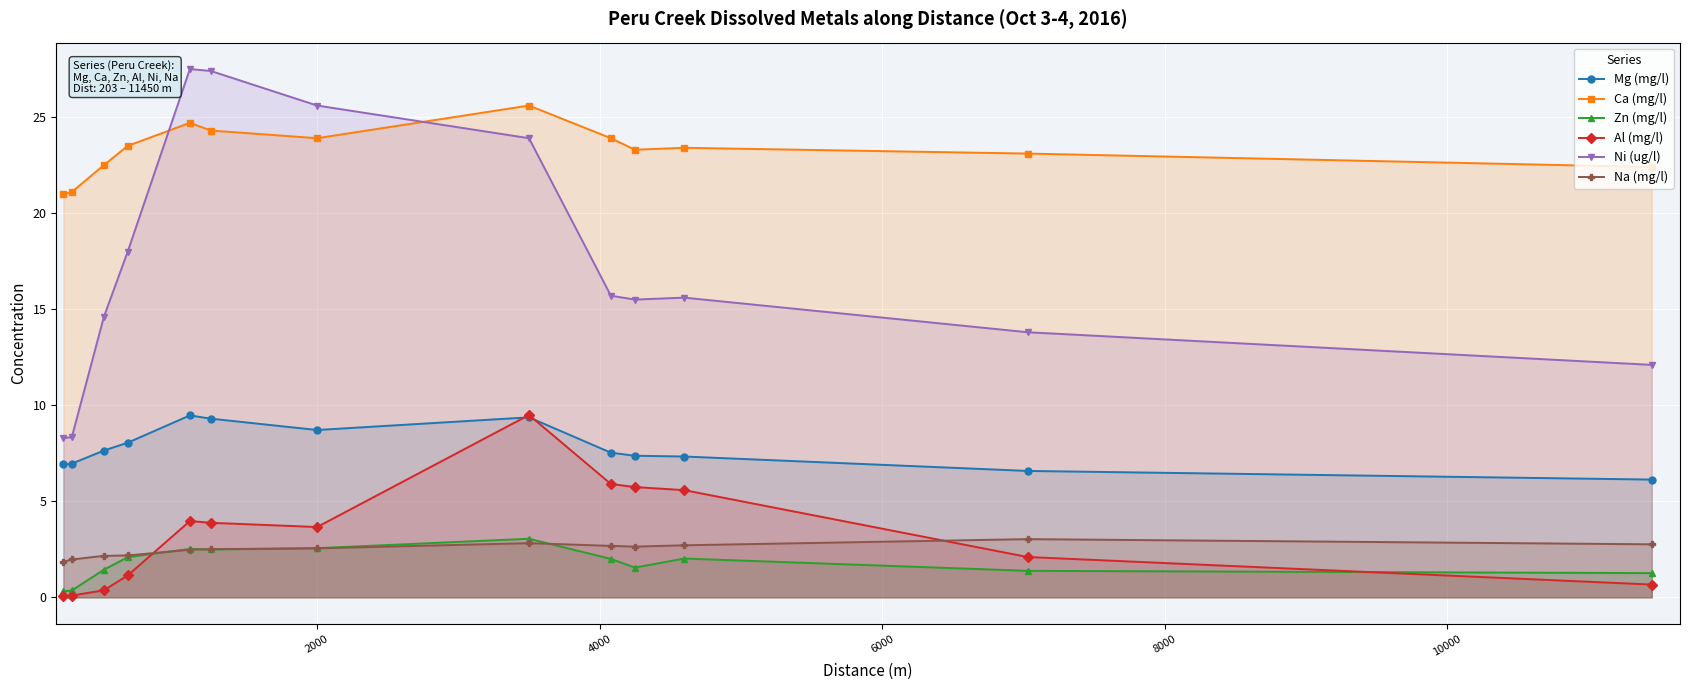

How many lines are shown in the chart?

6